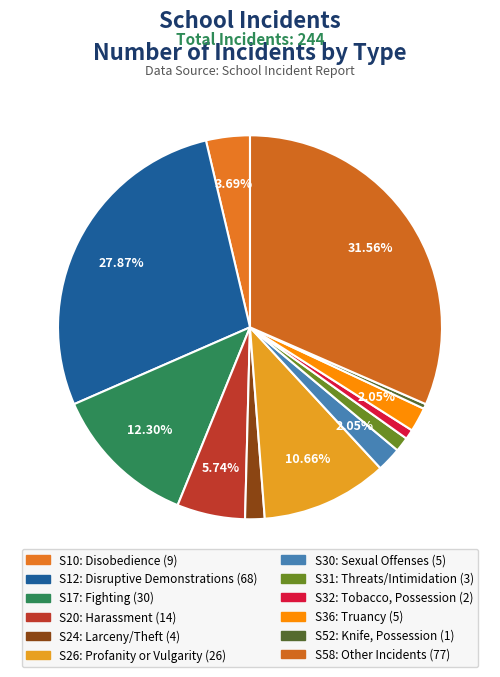

Between S36 and S20, which is larger?

S20